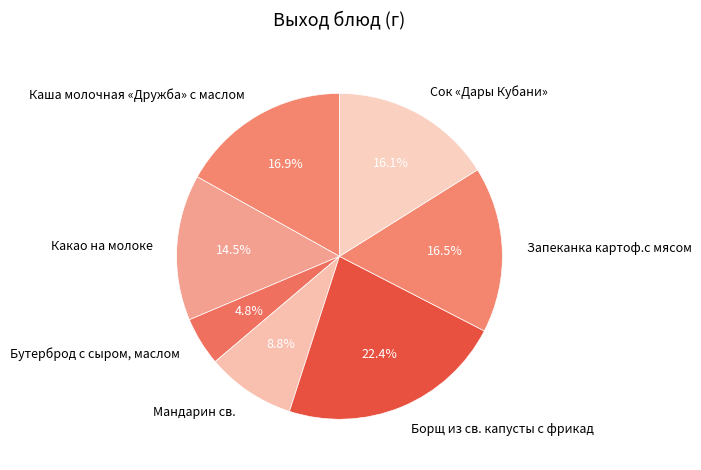

Rank the categories by value from lowest to highest.

Бутерброд с сыром, маслом, Мандарин св., Какао на молоке, Сок «Дары Кубани», Запеканка картоф.с мясом, Каша молочная «Дружба» с маслом, Борщ из св. капусты с фрикад